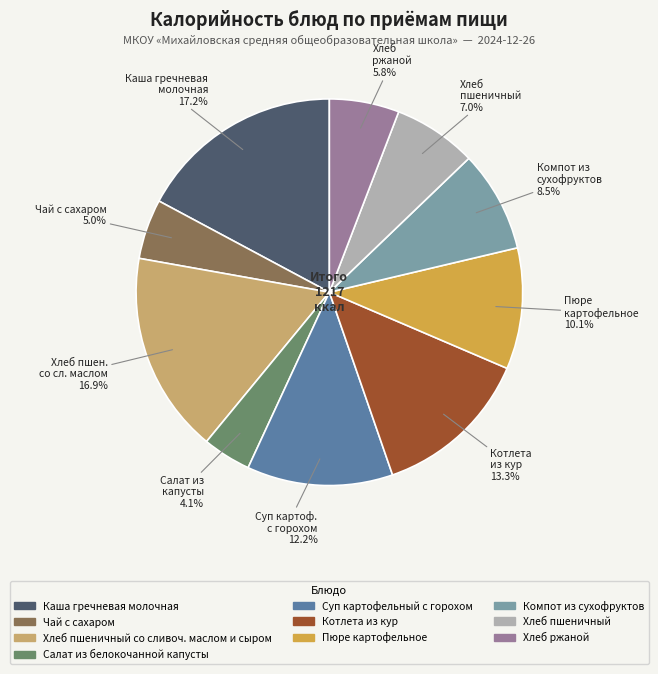

Is there a majority slice in this chart?

No